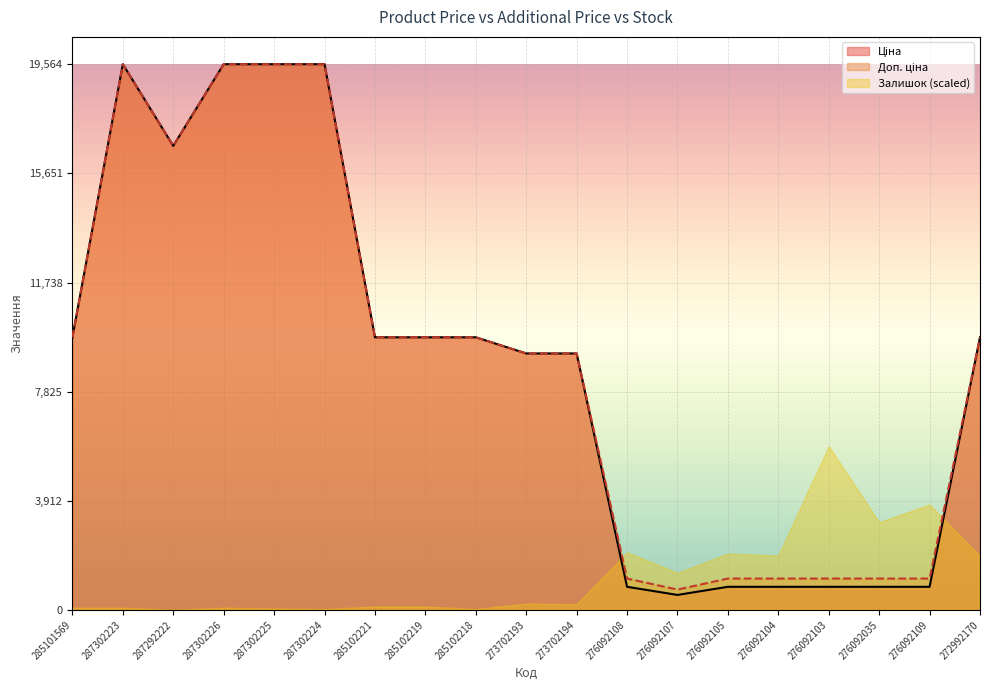

What is the minimum value for Доп. ціна?

732.0